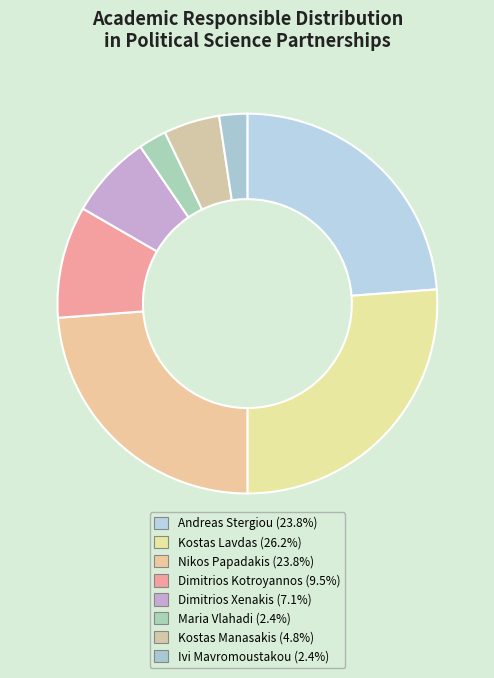

Count the number of slices in the pie.

8